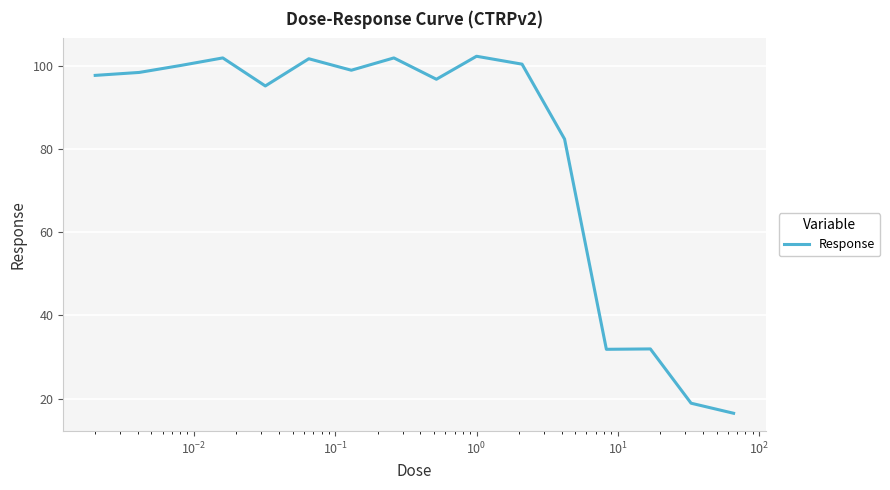

What is the smallest value displayed?

16.5